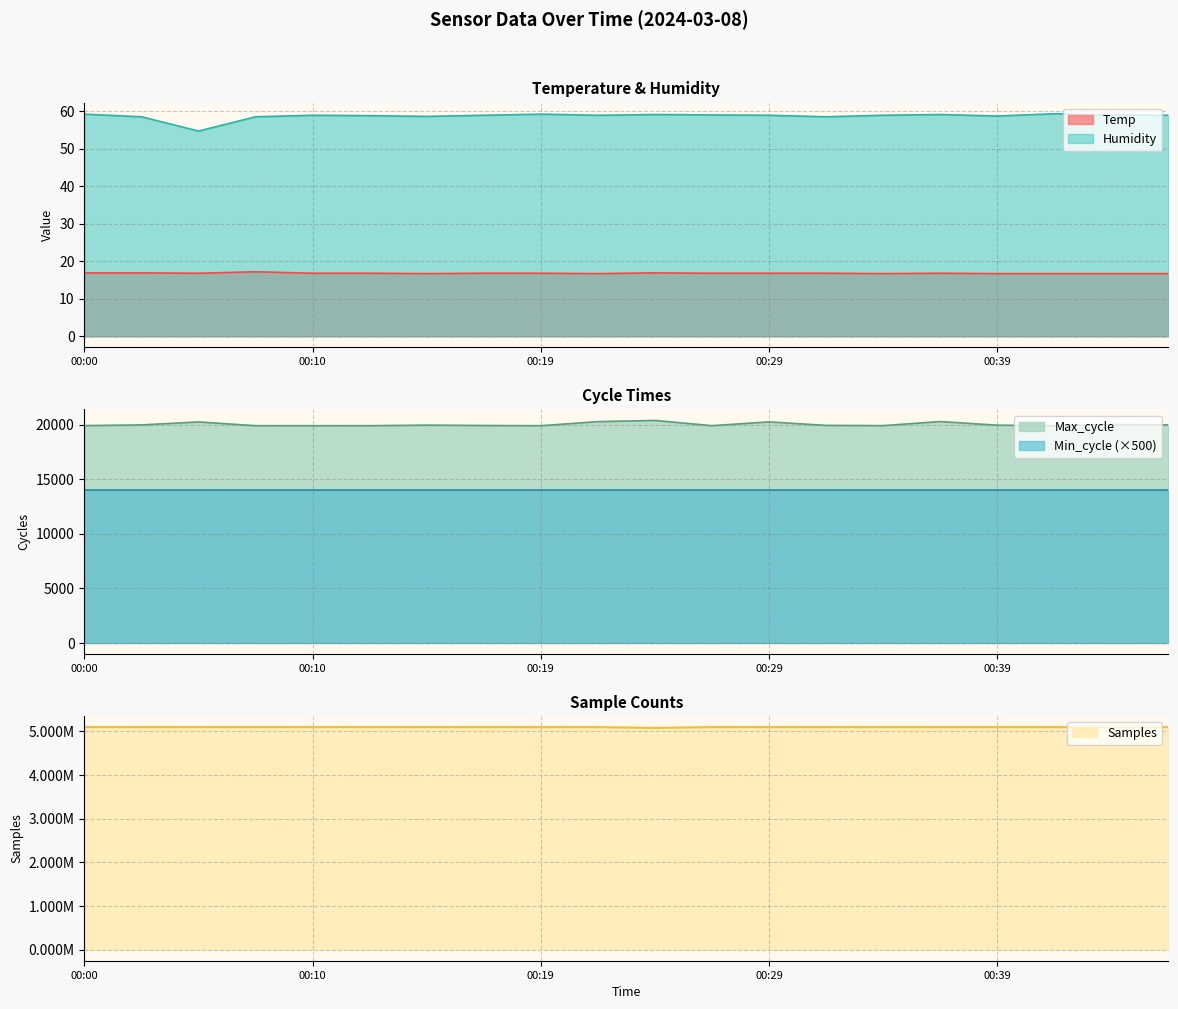

What is the lowest value of the Humidity series?

54.7